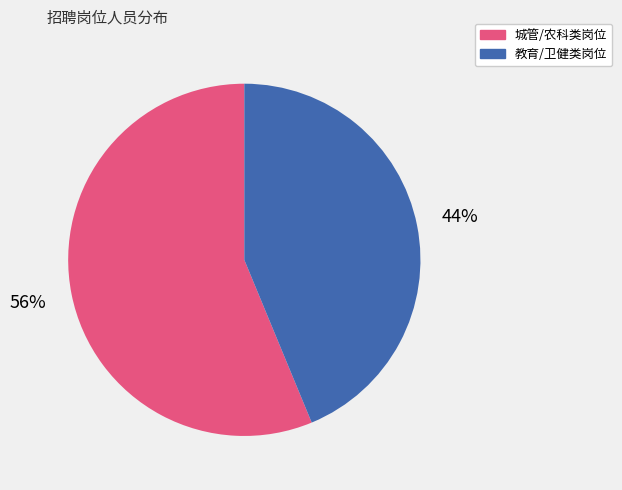

How many segments does this pie chart have?

2